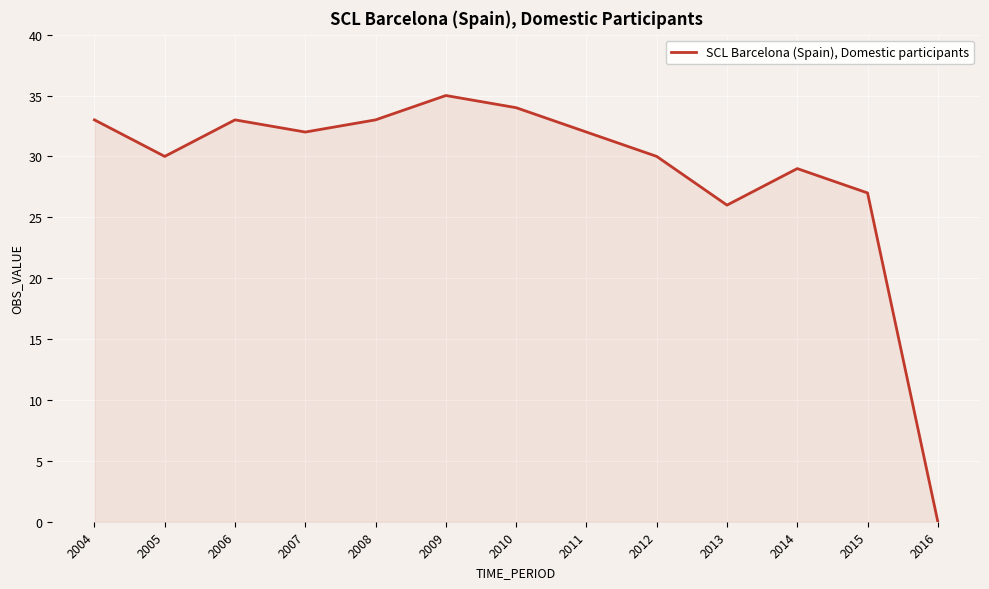

The value at 2015 is 27. True or false?

True